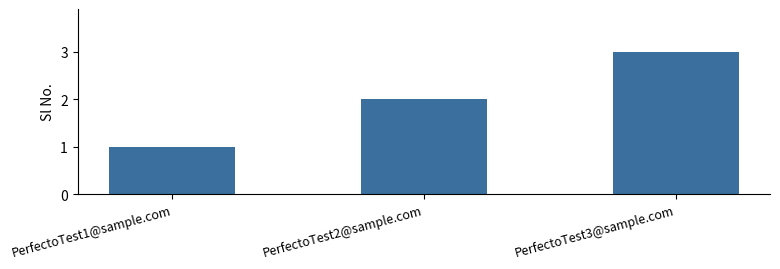

What is the sum of the values at PerfectoTest3@sample.com and PerfectoTest2@sample.com?

5